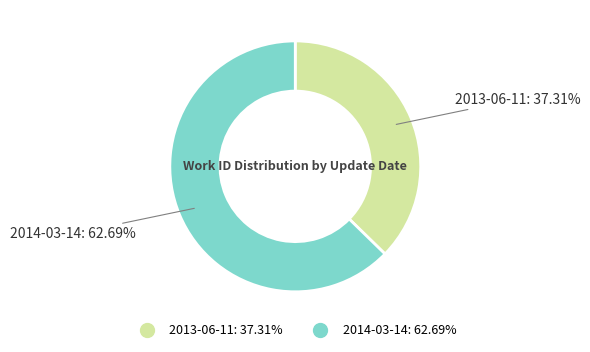

Do 2014-03-14 and 2013-06-11 together represent more than half of the pie?

Yes